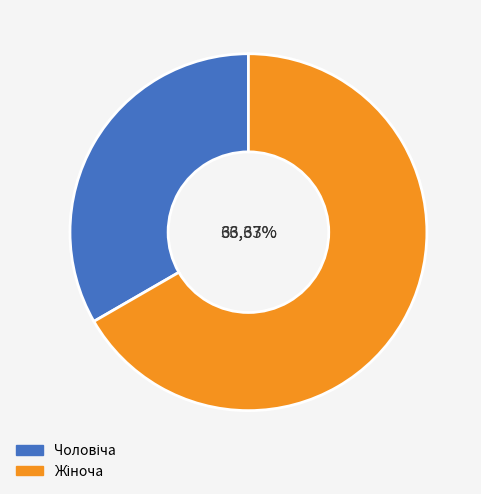

What is the majority slice?

Жіноча